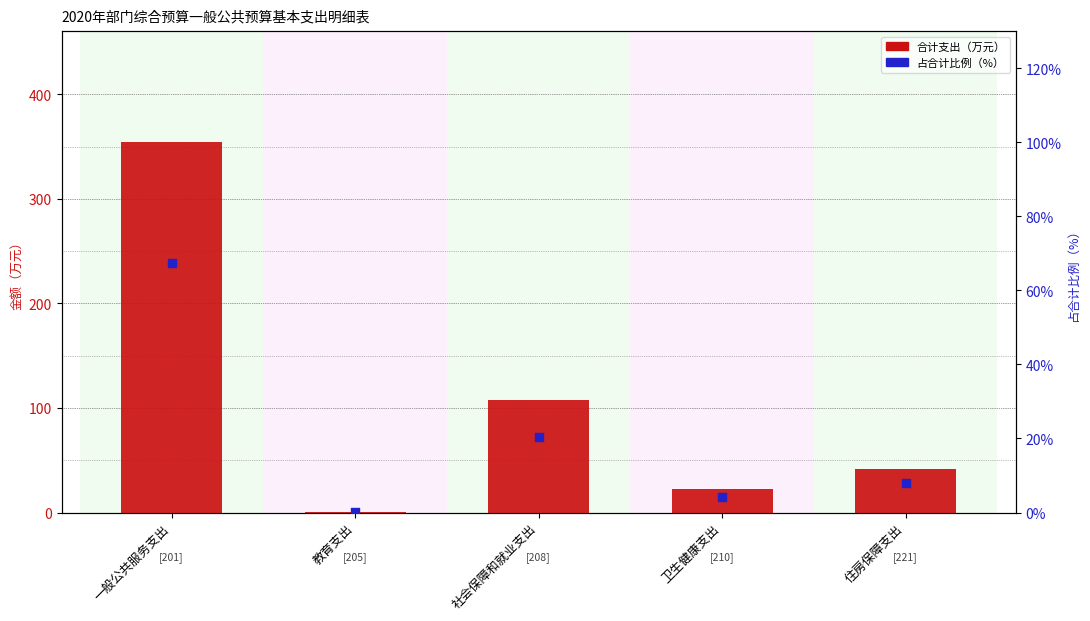

At how many categories does at least one series exceed 283?

1